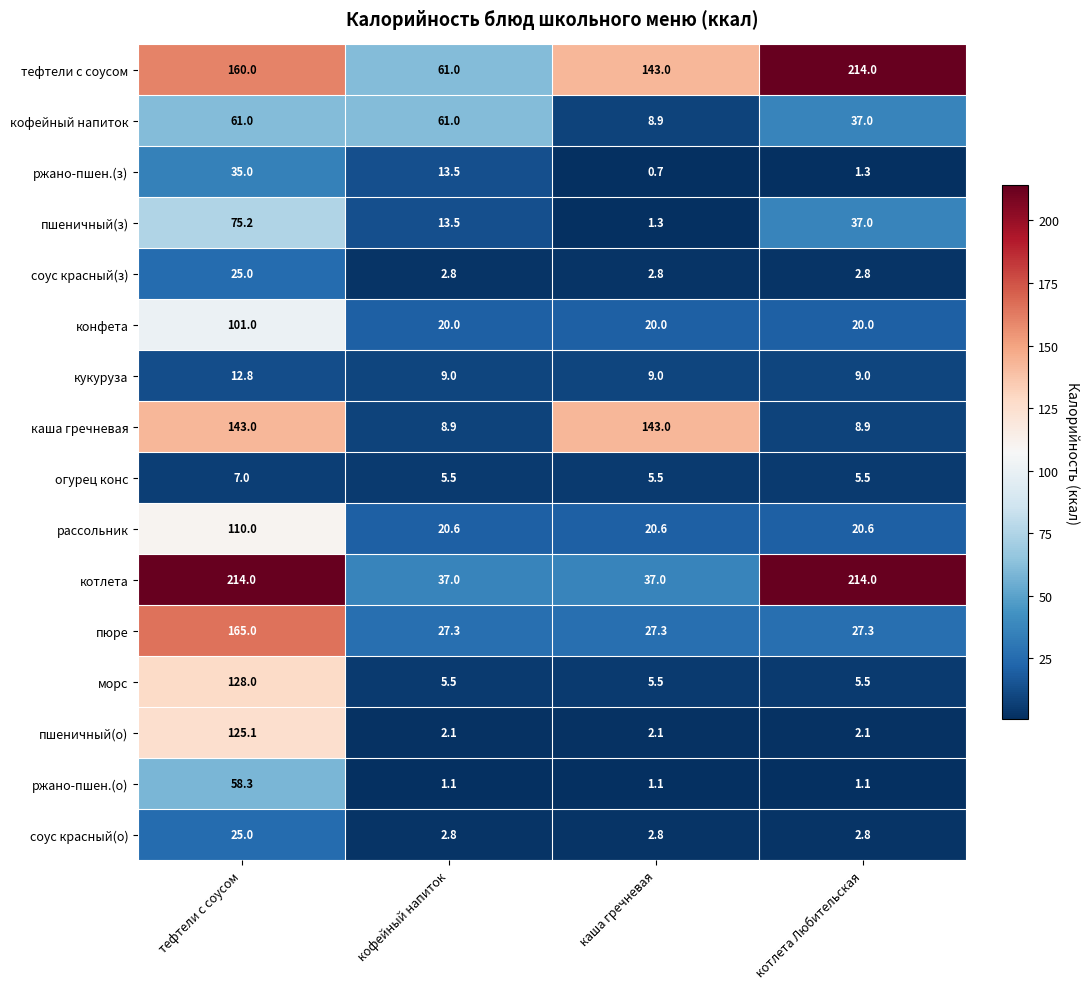

What is the approximate value of пшеничный(з) at тефтели с соусом?

75.2